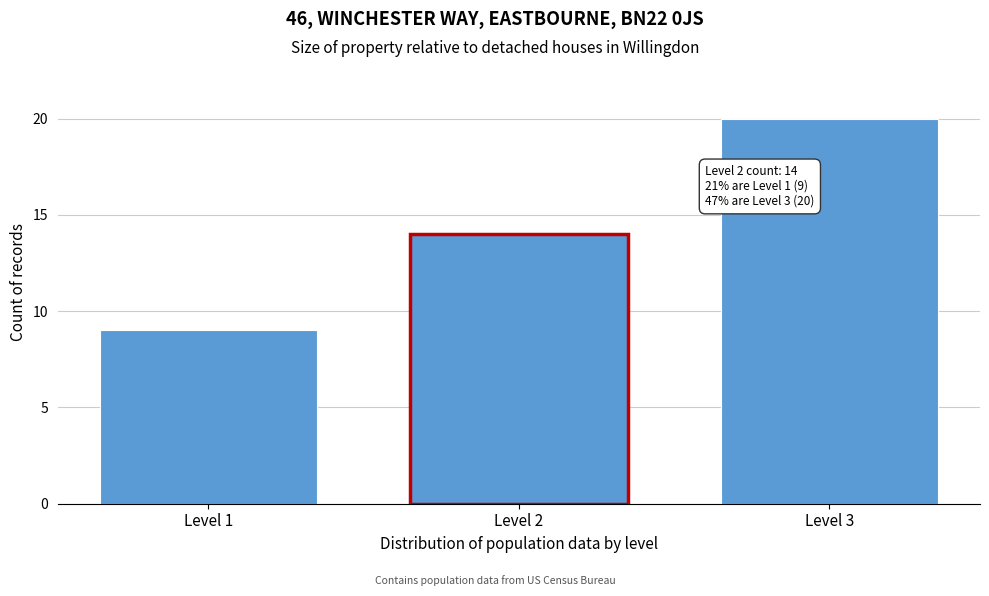

Reading left to right, extract all data points from this chart.

9	14	20